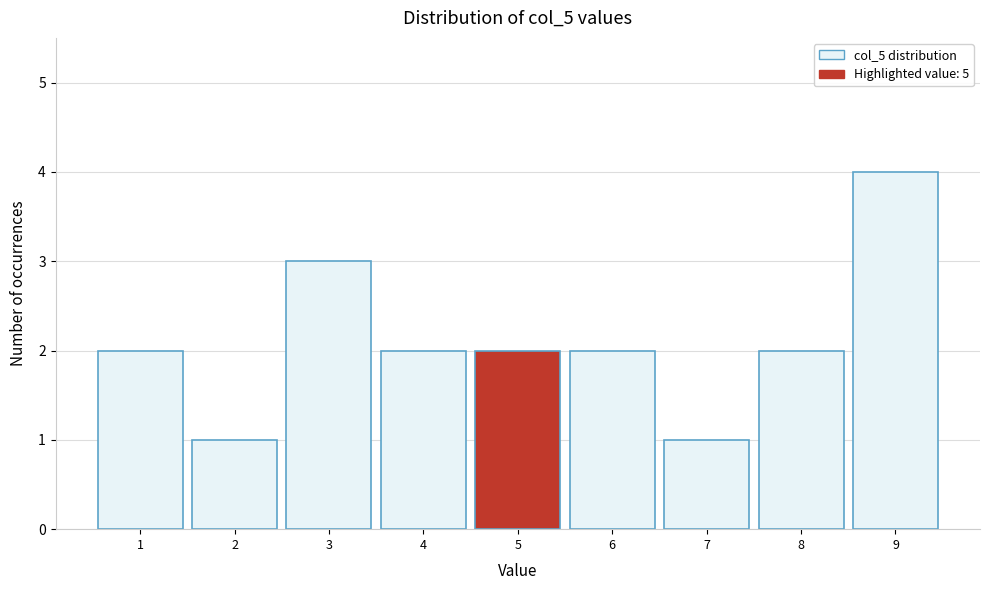

Reading left to right, transcribe all the data shown in this chart.

2	1	3	2	2	2	1	2	4